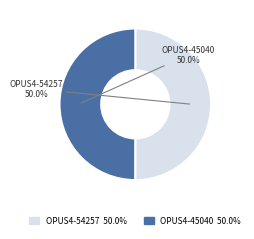

To the nearest percent, what portion does OPUS4-54257 represent?

50%